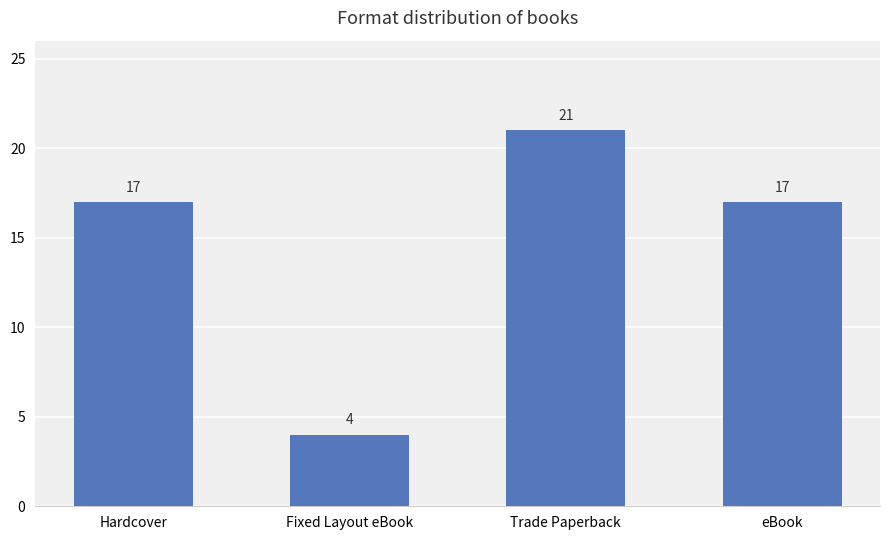

What is the ratio of the value at Hardcover to the value at Fixed Layout eBook?

4.2